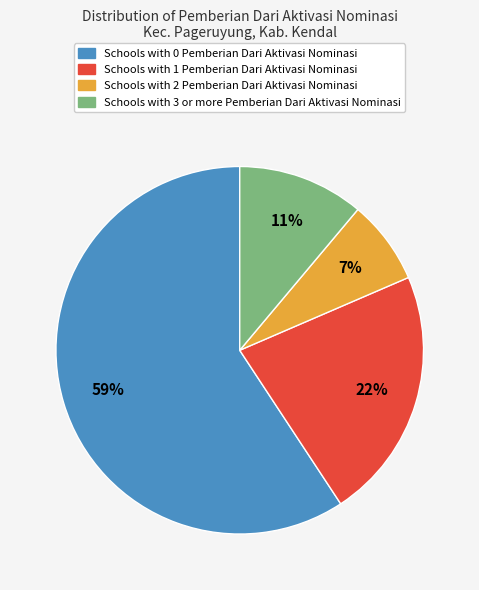

To the nearest percent, what is the average slice percentage?

25%